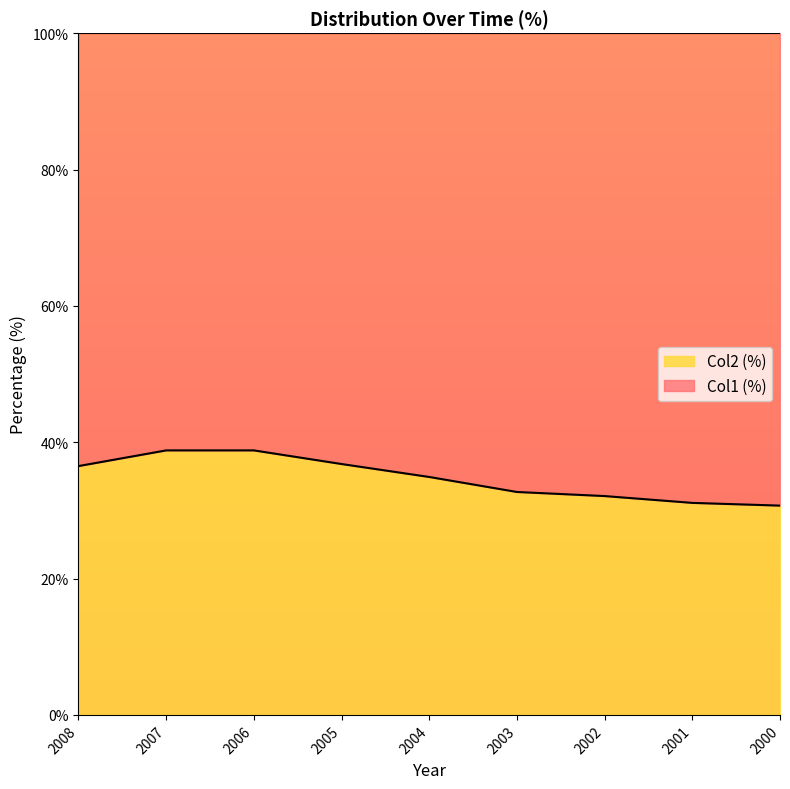

Reading right to left, what are all the values shown in this chart?

2000=30.7	2001=31.1	2002=32.1	2003=32.7	2004=34.9	2005=36.8	2006=38.8	2007=38.8	2008=36.5